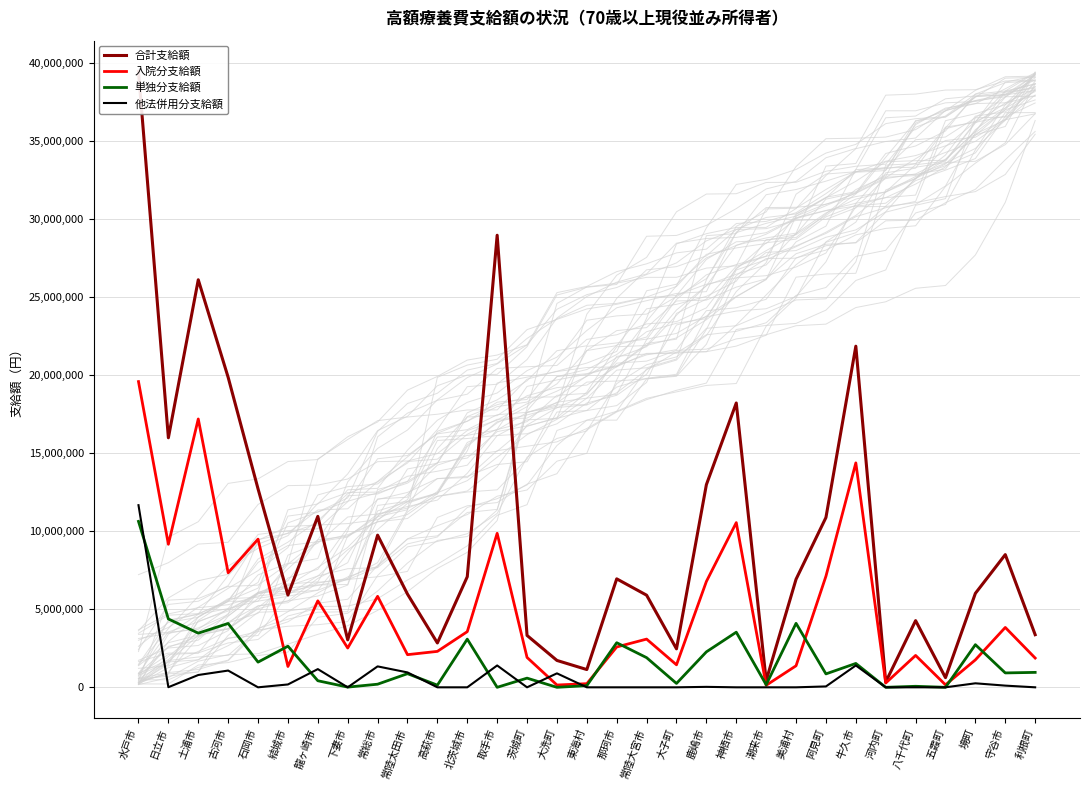

Is the value of 単独分支給額 at 東海村 greater than the value of 合計支給額 at 五霞町?

No